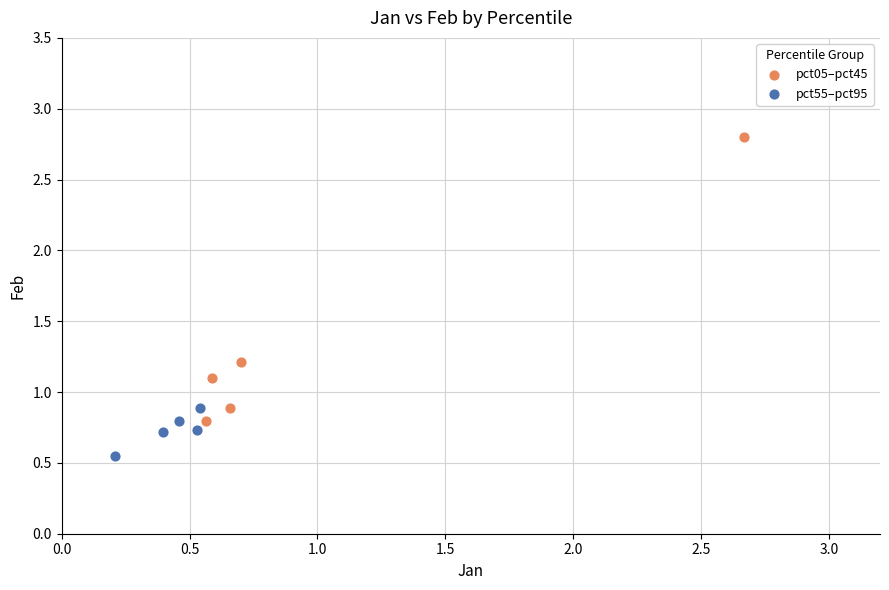

Which series reaches the minimum Y coordinate?

pct55–pct95